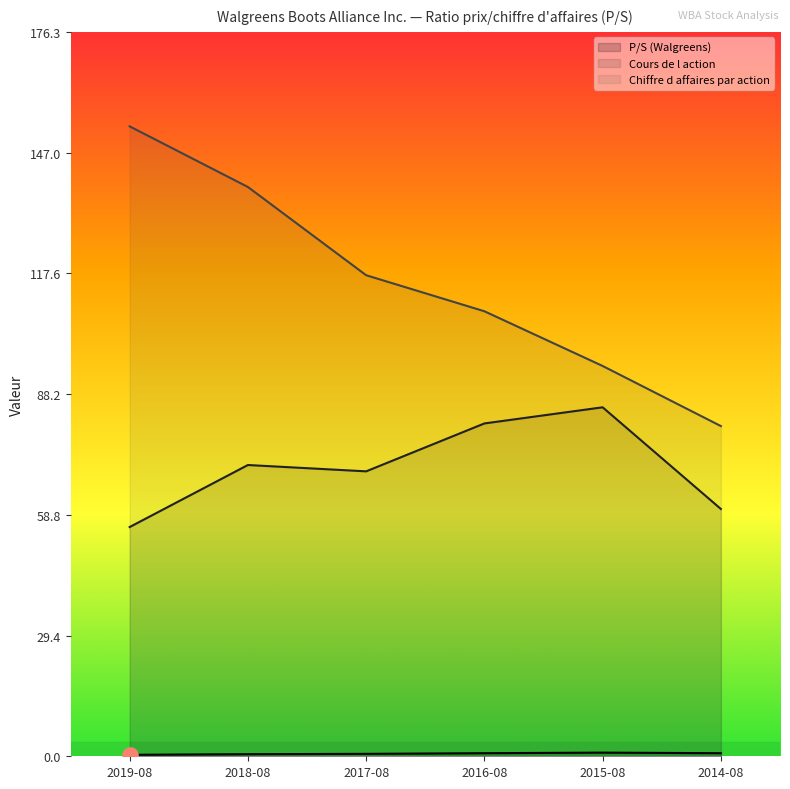

What is the total value across all series at 2019-08?

209.5